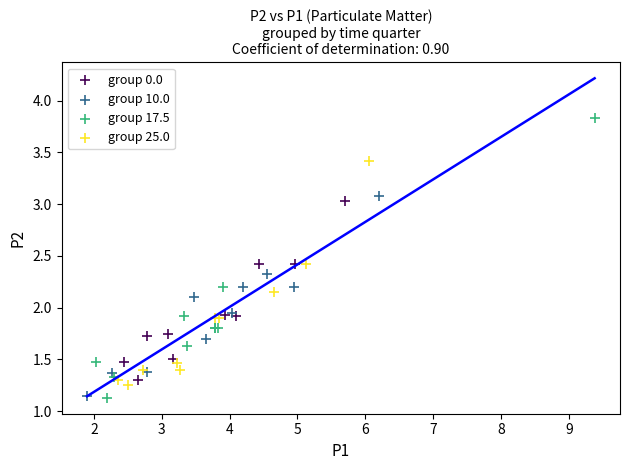

Which series has the largest Y range (max minus min)?

group 17.5